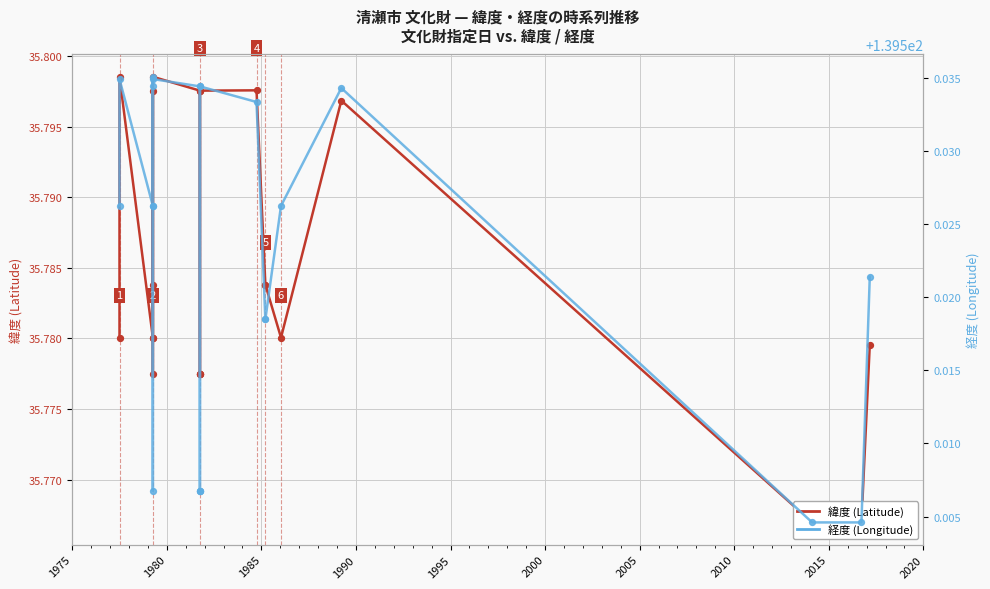

Which series has the largest total across all categories?

経度